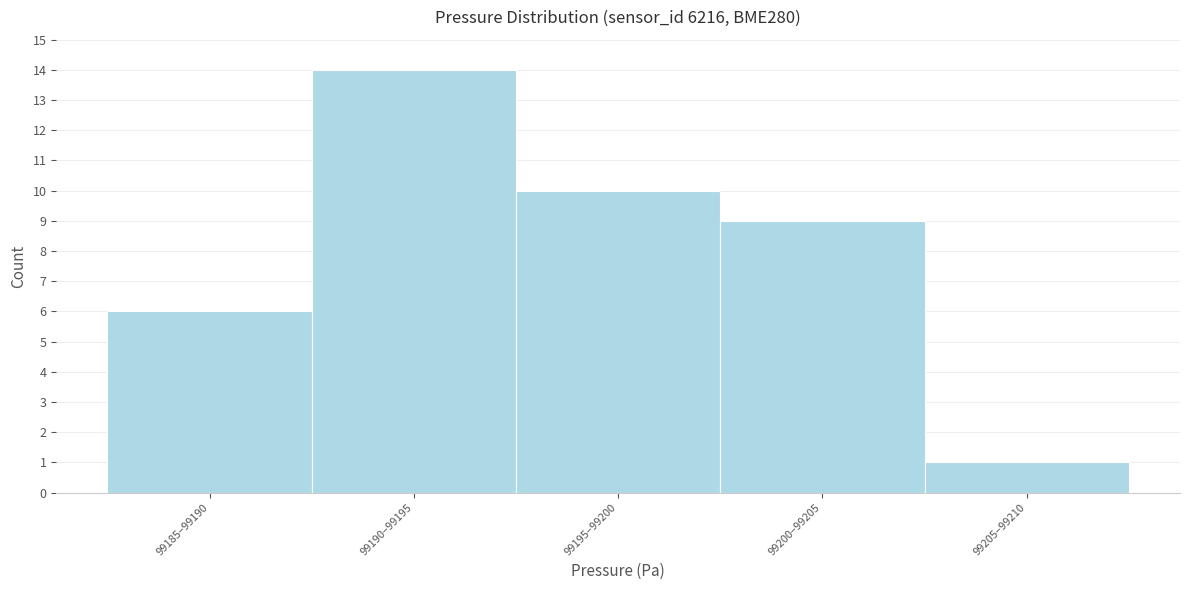

Reading left to right, what are all the values shown in this chart?

99185–99190=6	99190–99195=14	99195–99200=10	99200–99205=9	99205–99210=1